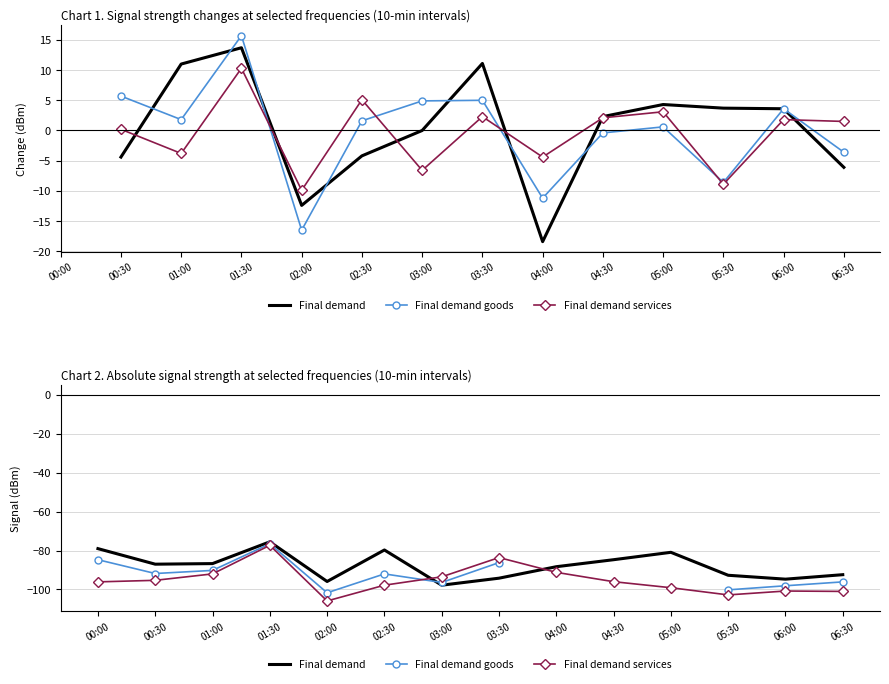

True or false: Final demand goods and Final demand services intersect in this chart.

True